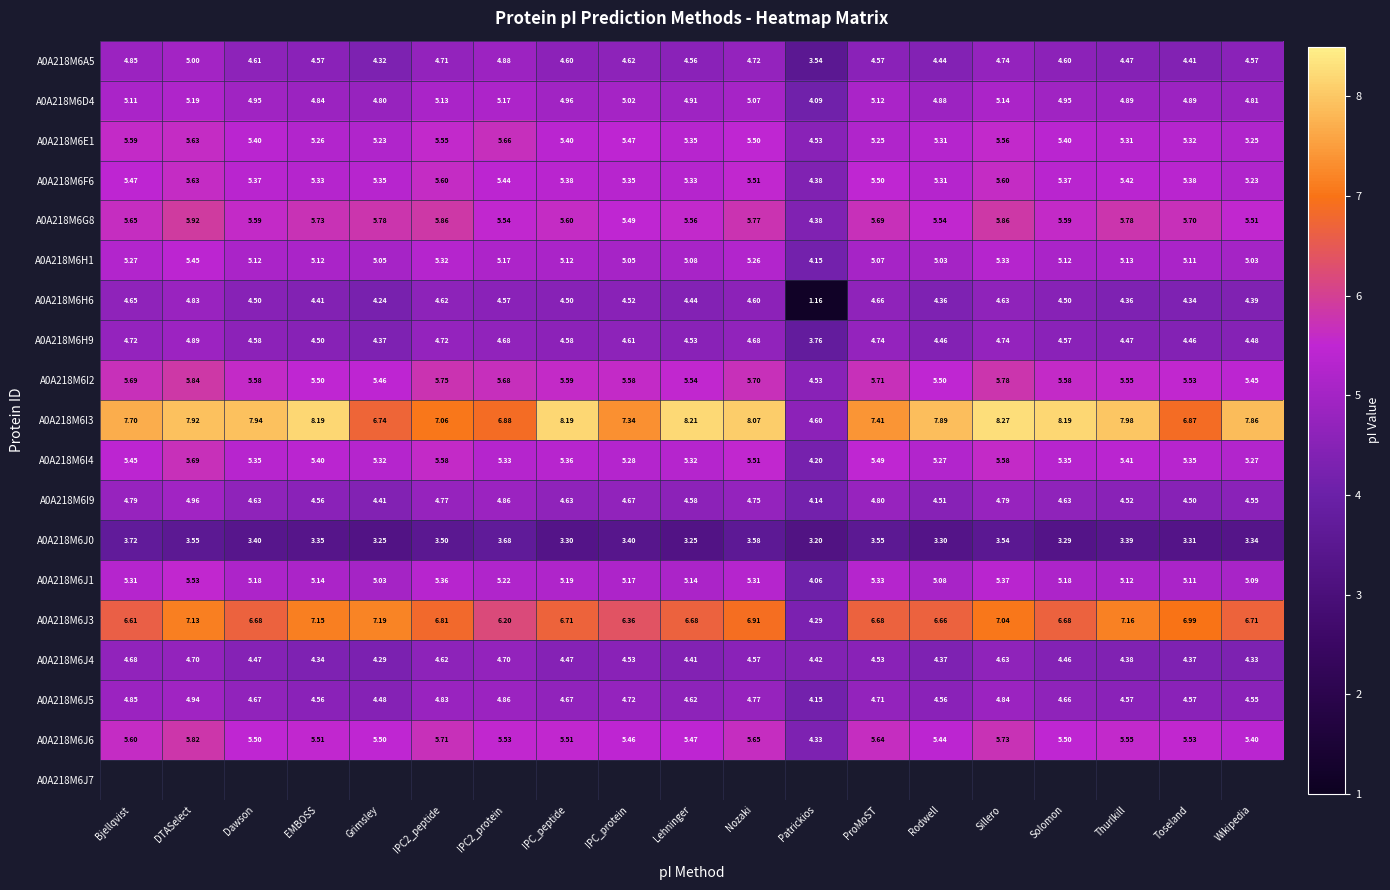

Count the number of categories in the chart.

19